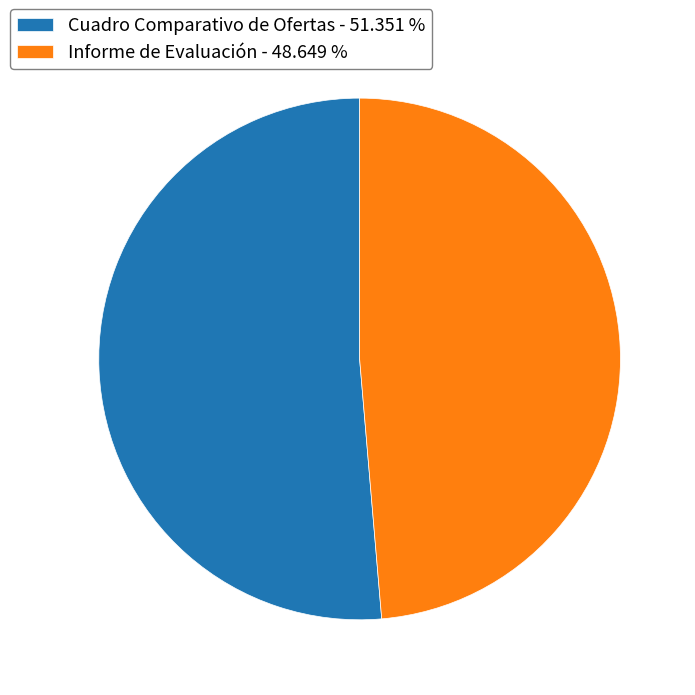

What is the ratio of the value at Cuadro Comparativo de Ofertas - 51.351 % to the value at Informe de Evaluación - 48.649 %?

1.1